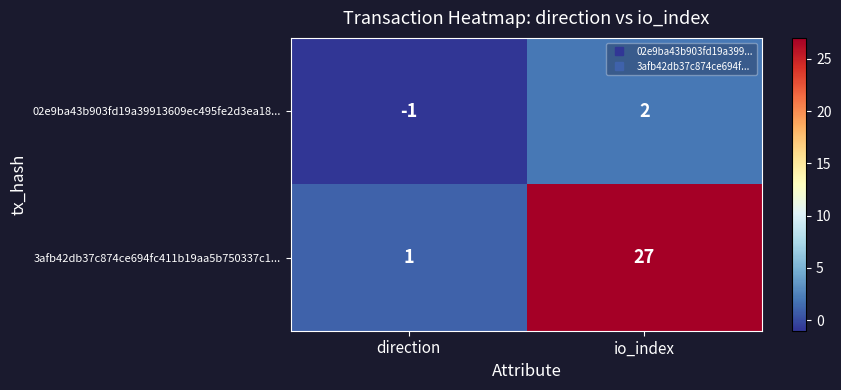

What is the spread (max minus min) of values at direction?

2